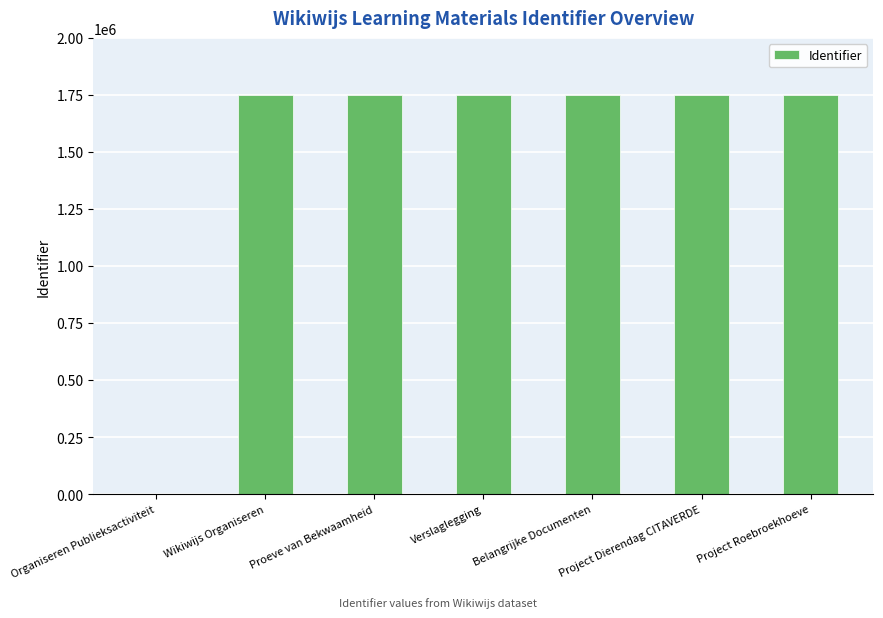

What is the ratio of the value at Belangrijke Documenten to the value at Wikiwijs Organiseren?

1.0